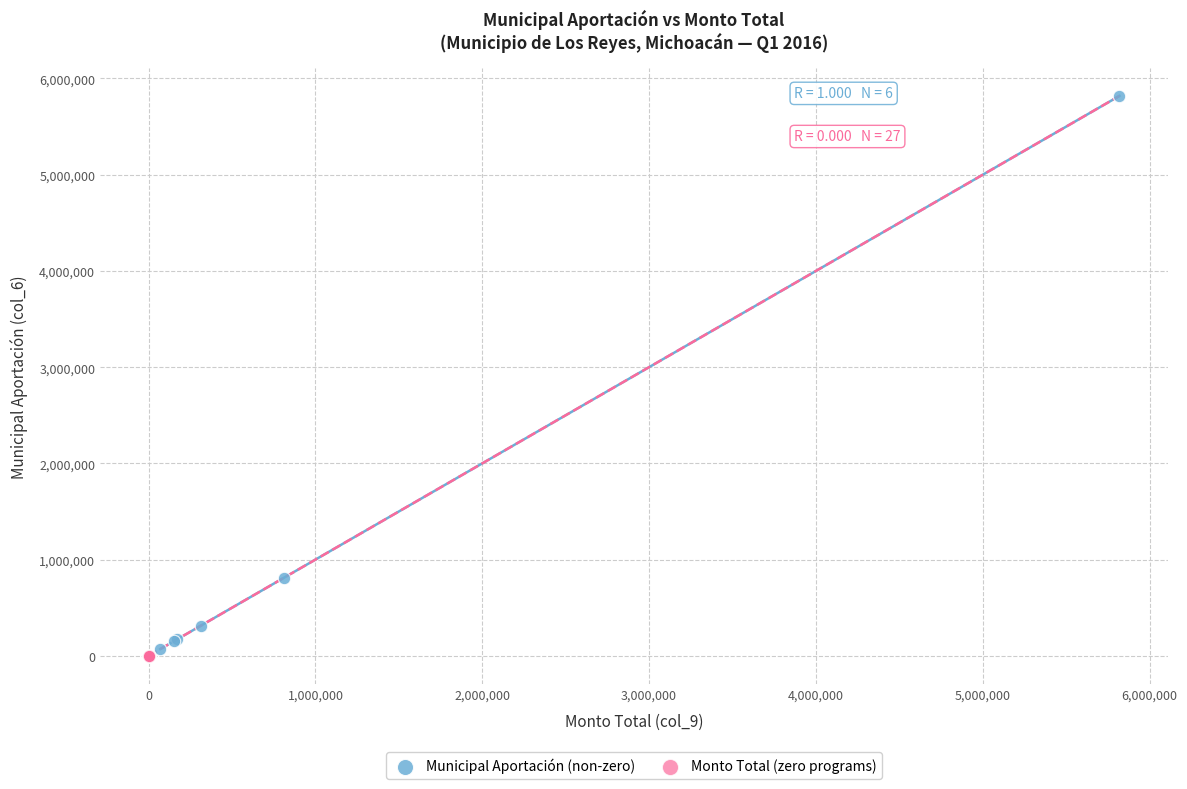

Which series contains the highest Y value?

Municipal Aportación (non-zero)